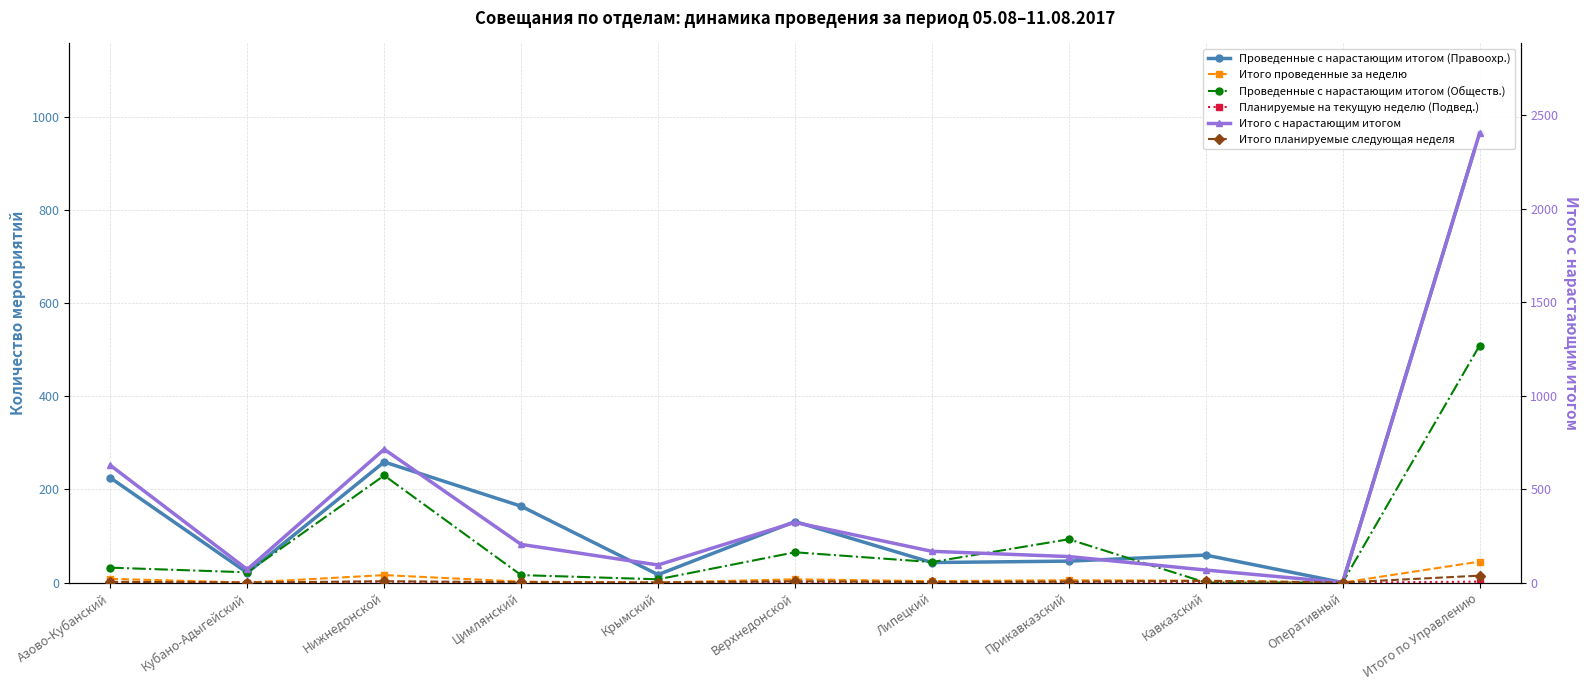

Does the chart have visible grid lines?

Yes